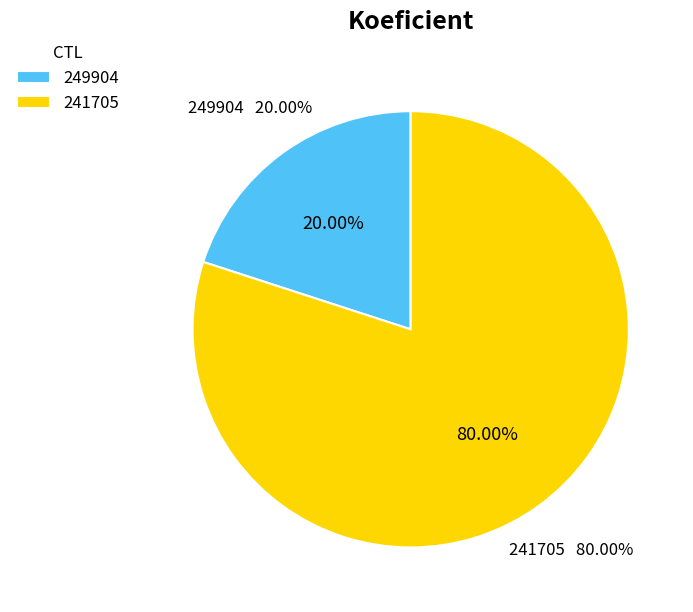

Rank the categories by value from lowest to highest.

249904, 241705